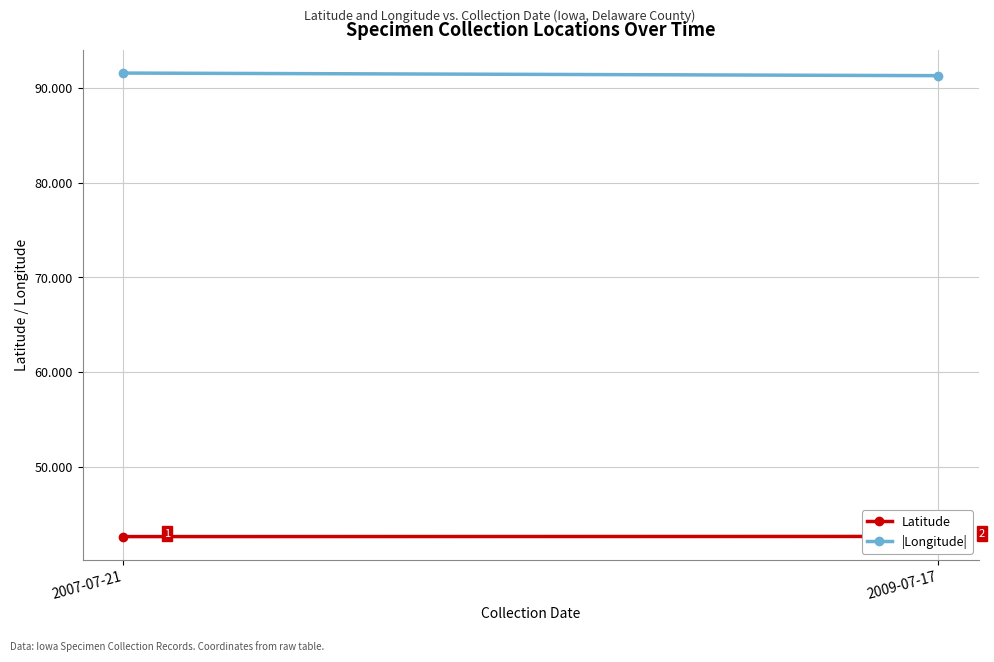

What is the average value of the |Longitude| series?

91.4